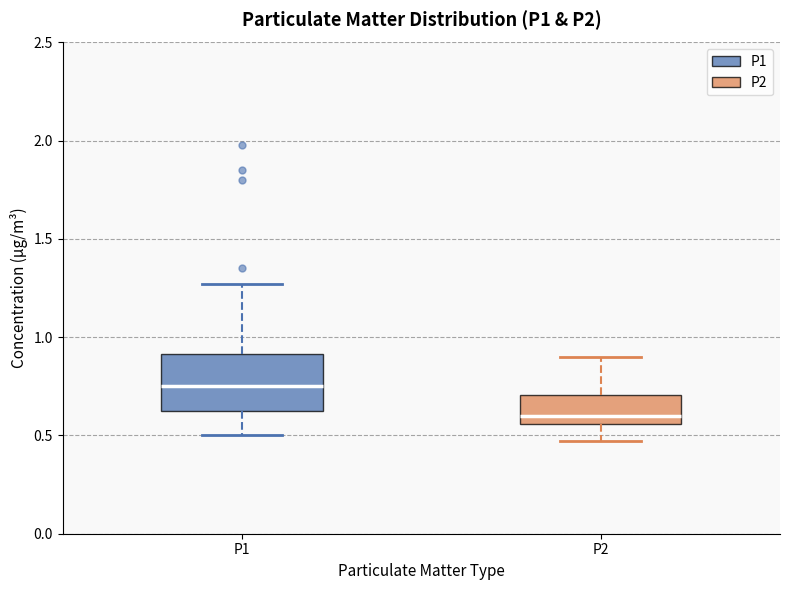

Which box is the tallest, from its lower edge to its upper edge?

P1